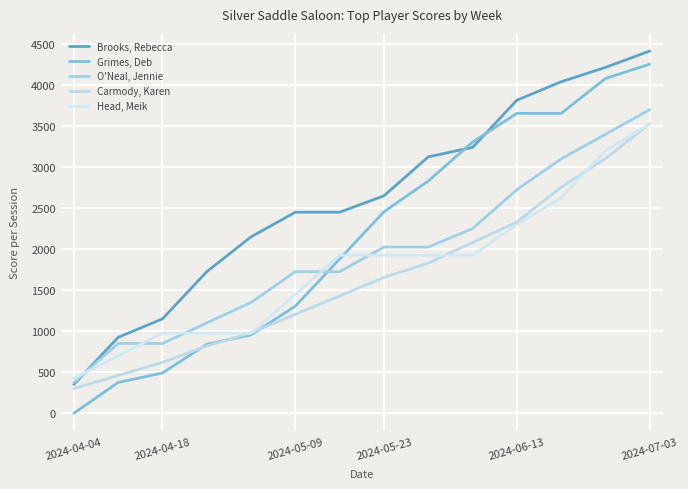

List the series in order of their peak value, highest first.

Brooks, Rebecca, Grimes, Deb, O'Neal, Jennie, Carmody, Karen, Head, Meik